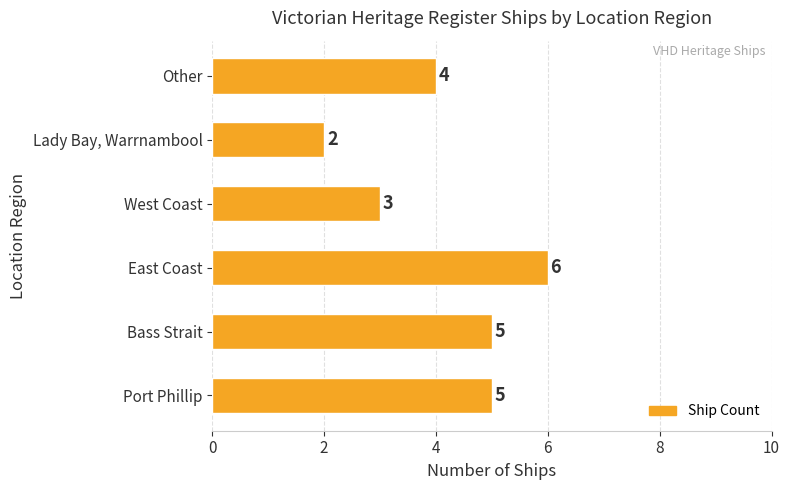

Where is the data nearest to the value 4?

Other